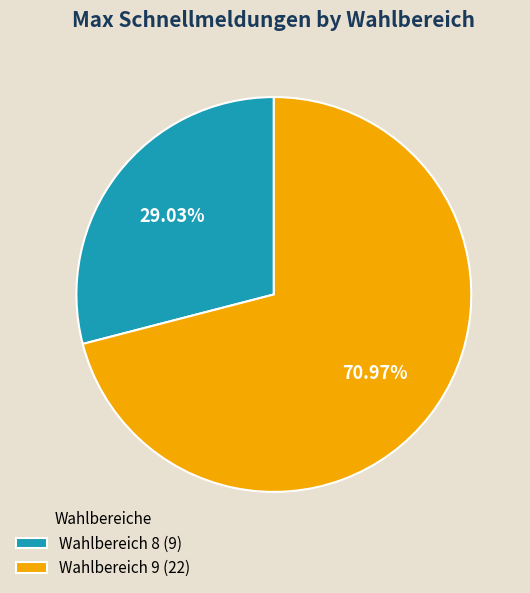

Count the number of slices in the pie.

2